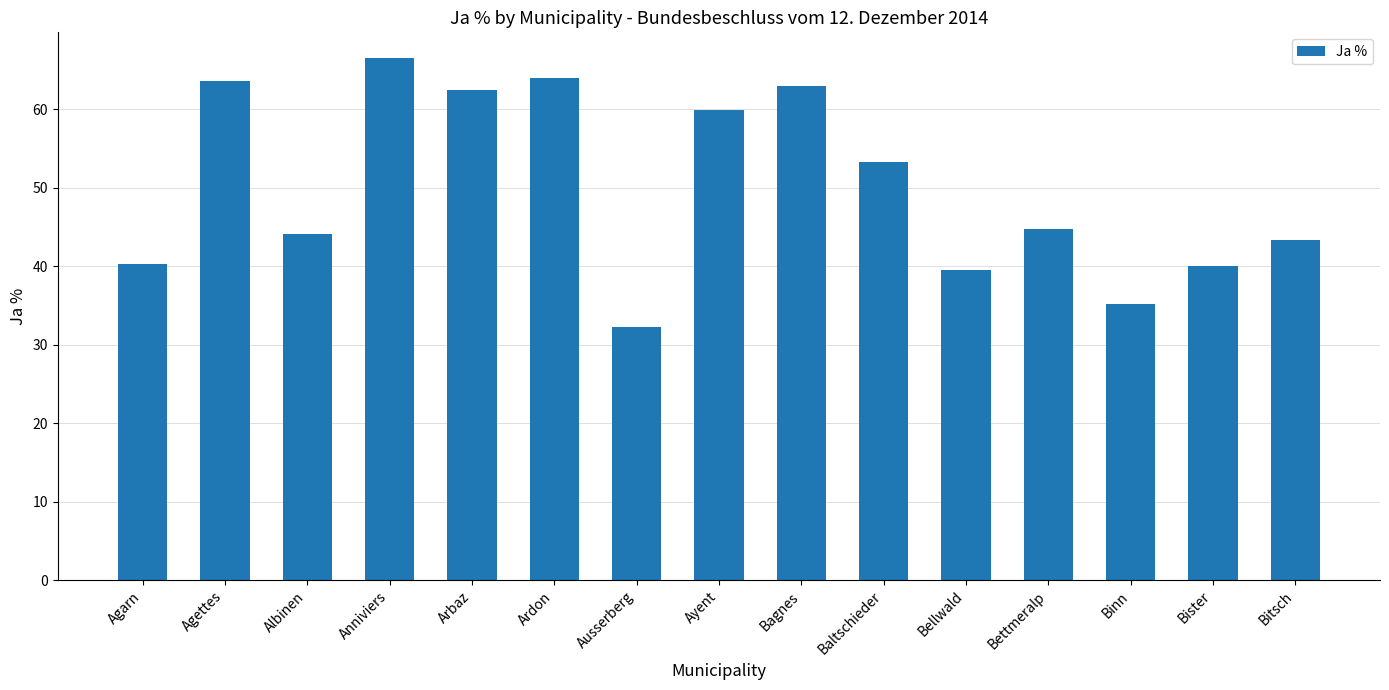

What position from the right is Binn?

3